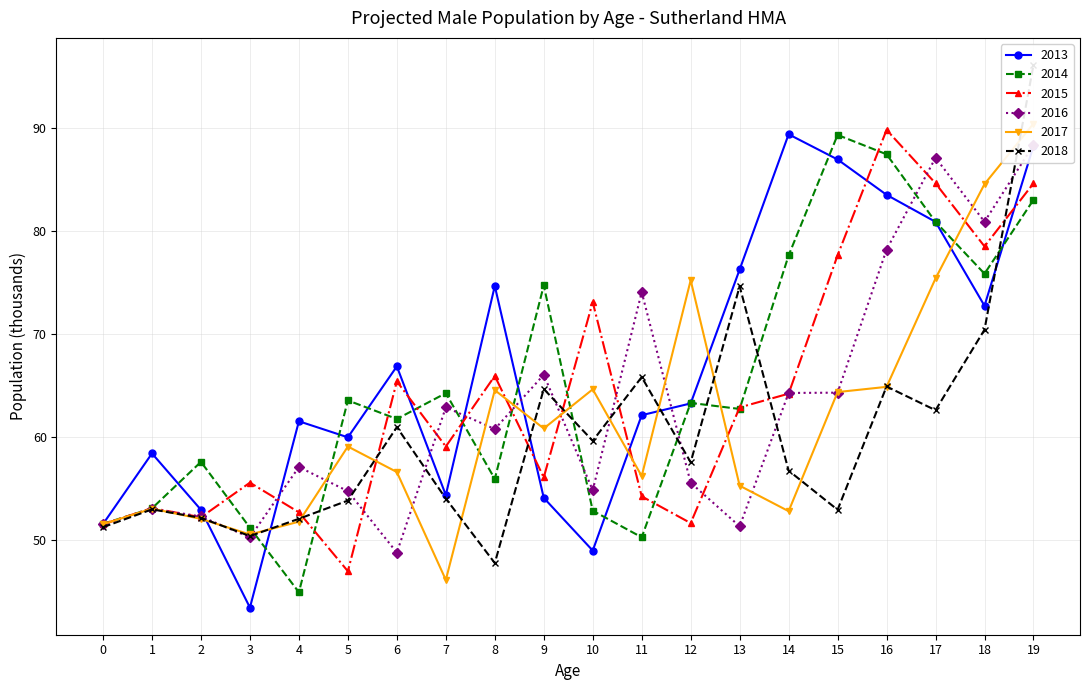

What is the value of the 2014 point at the 14th from the left?

62.7